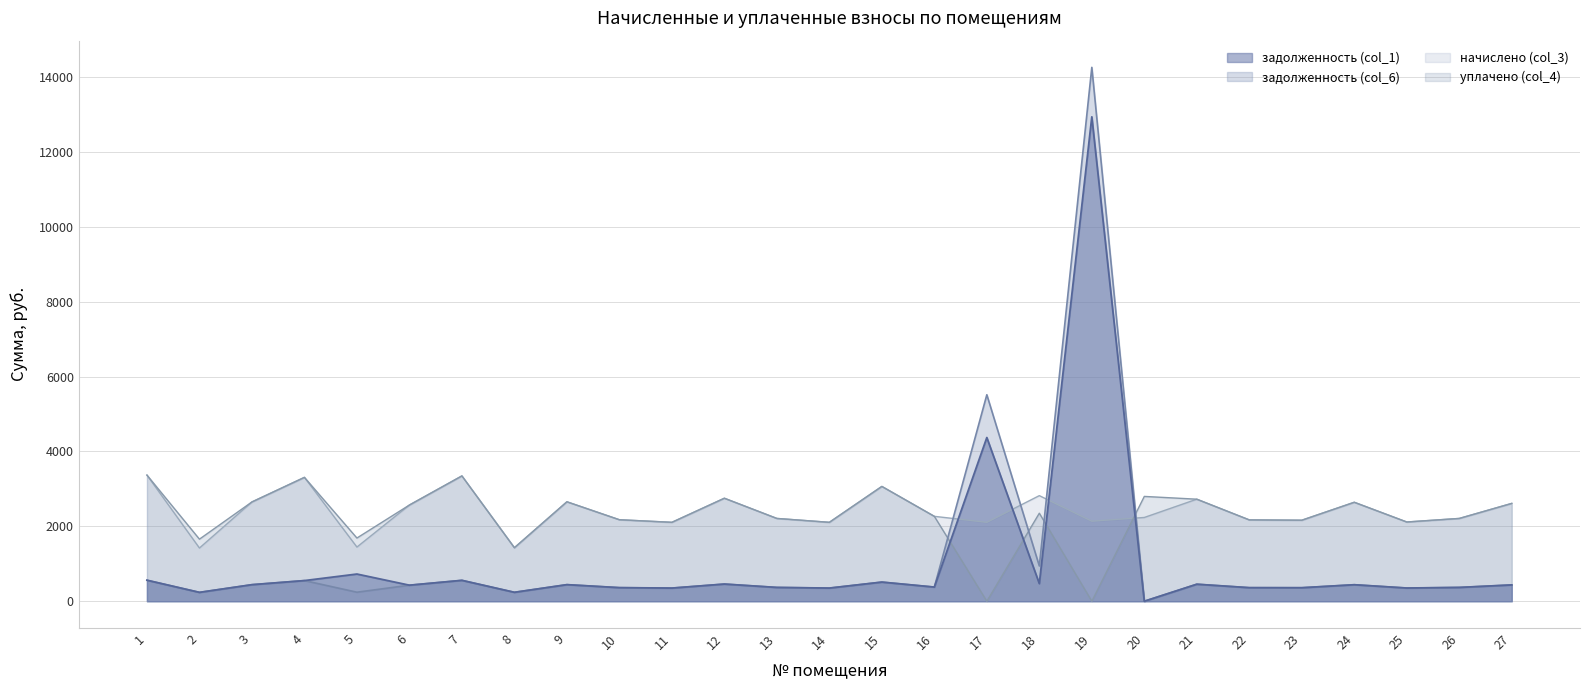

How many series are shown in this chart?

4